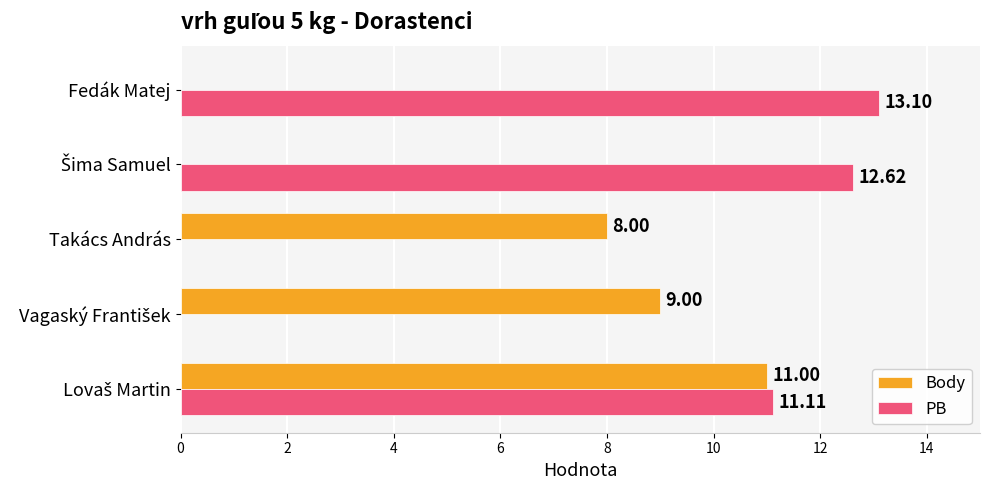

Count the number of data series in this chart.

2